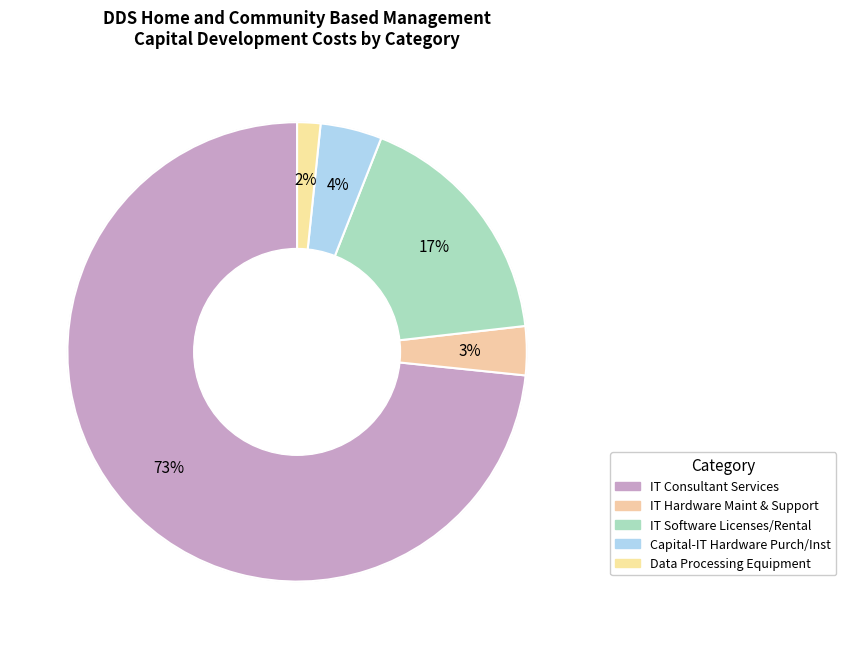

What is the change in value from IT Hardware Maint & Support to Data Processing Equipment?

-198000